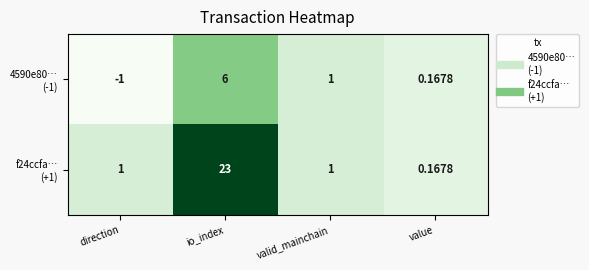

Which label corresponds to the smallest value in the chart?

direction